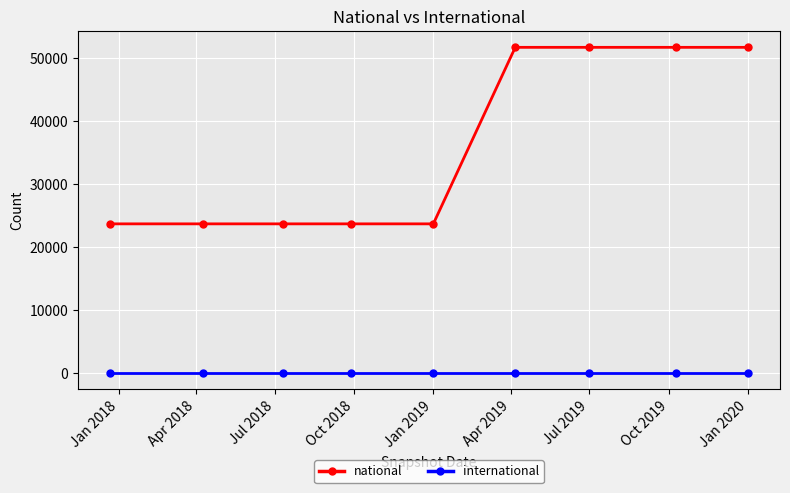

At how many categories does at least one series exceed 30028?

4